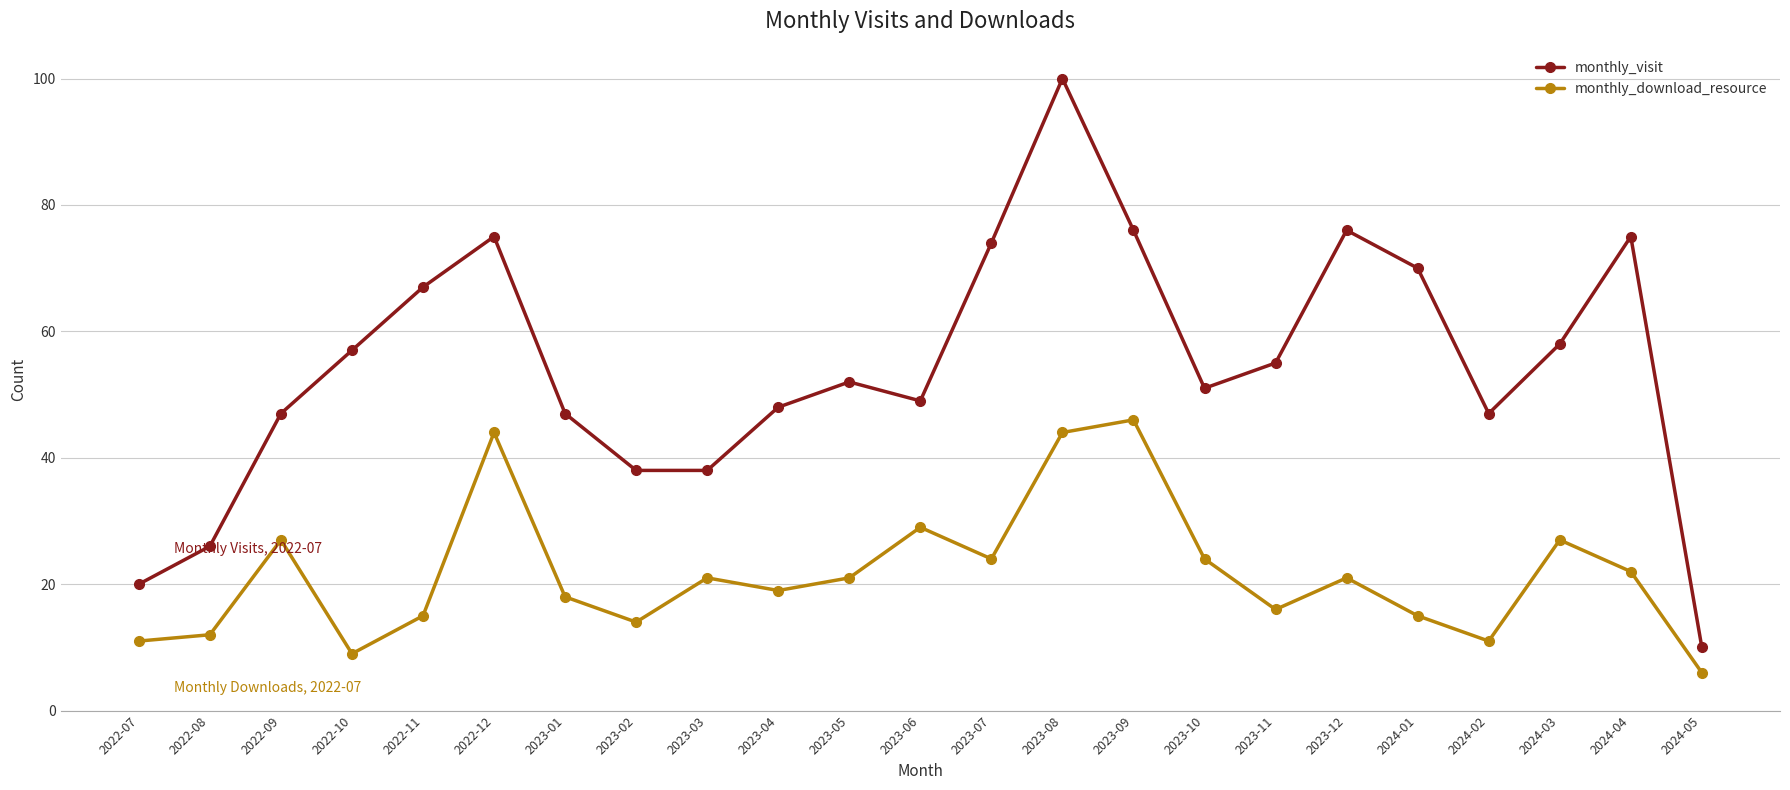

Does the chart have visible grid lines?

Yes